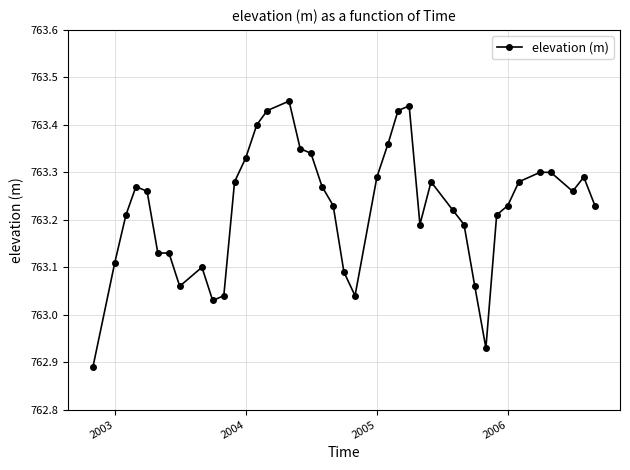

What is the sum of all values?

30528.9